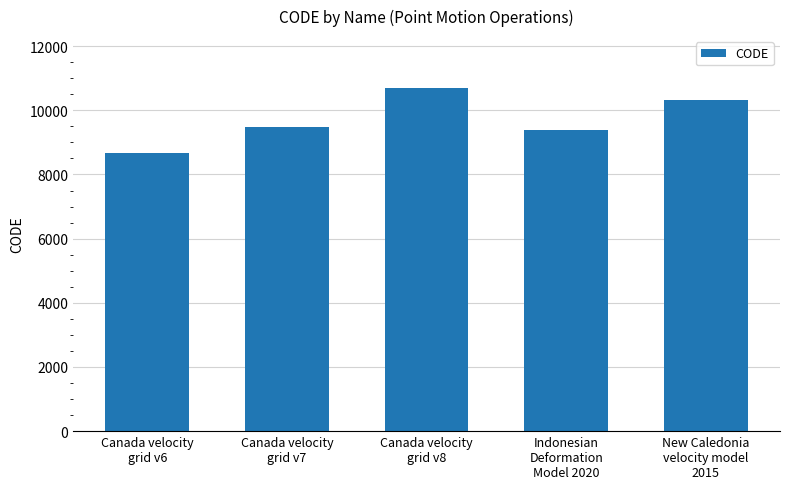

Rank the categories by value from lowest to highest.

Canada velocity
grid v6, Indonesian
Deformation
Model 2020, Canada velocity
grid v7, New Caledonia
velocity model
2015, Canada velocity
grid v8